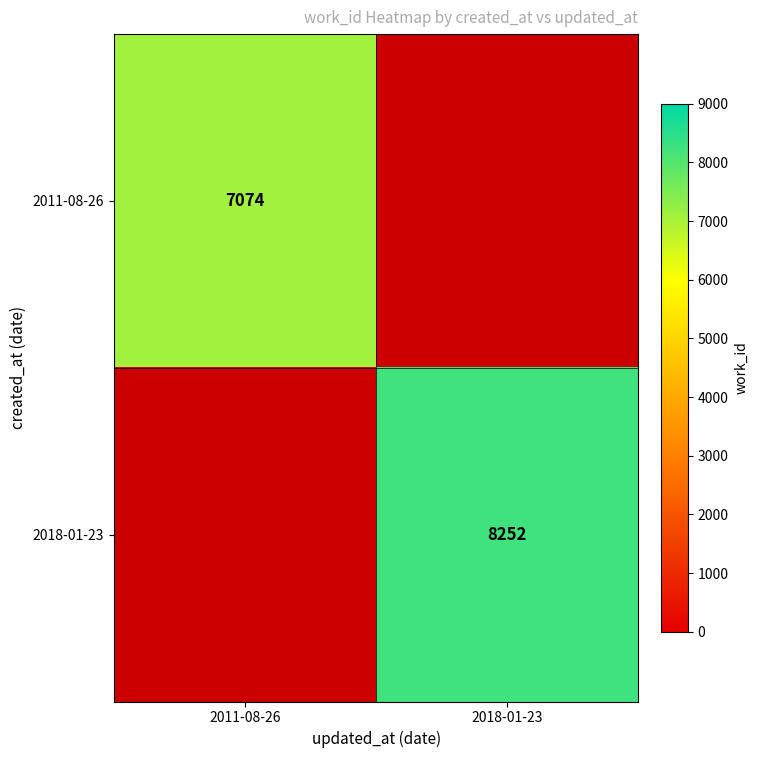

The 2011-08-26 series shows 7074 at 2011-08-26. True or false?

True